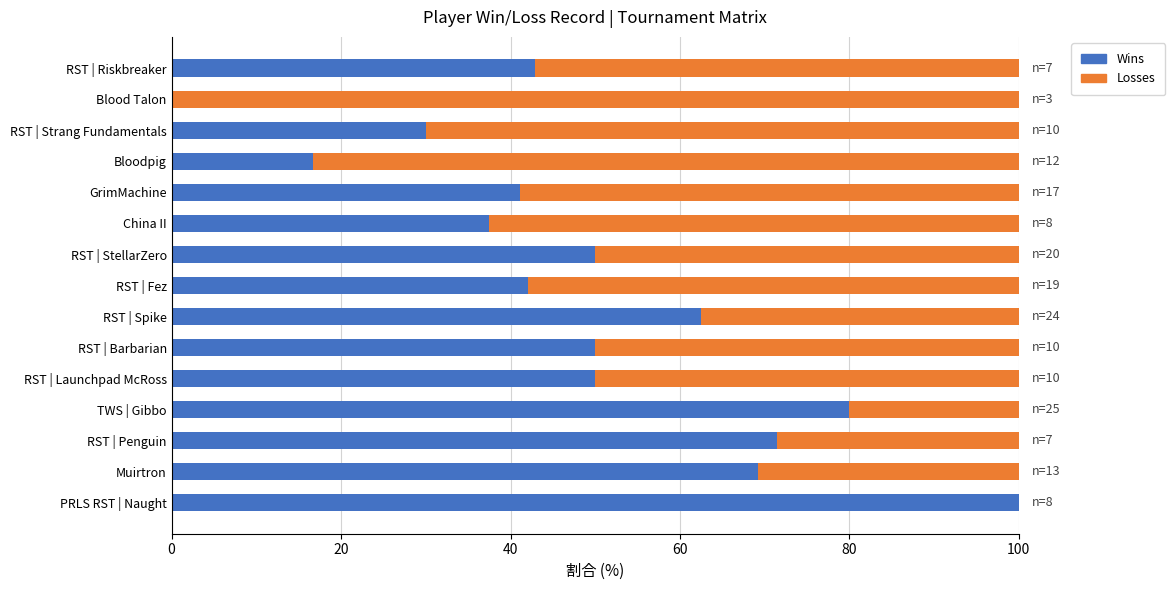

What is the approximate value of Wins at China II?

37.5